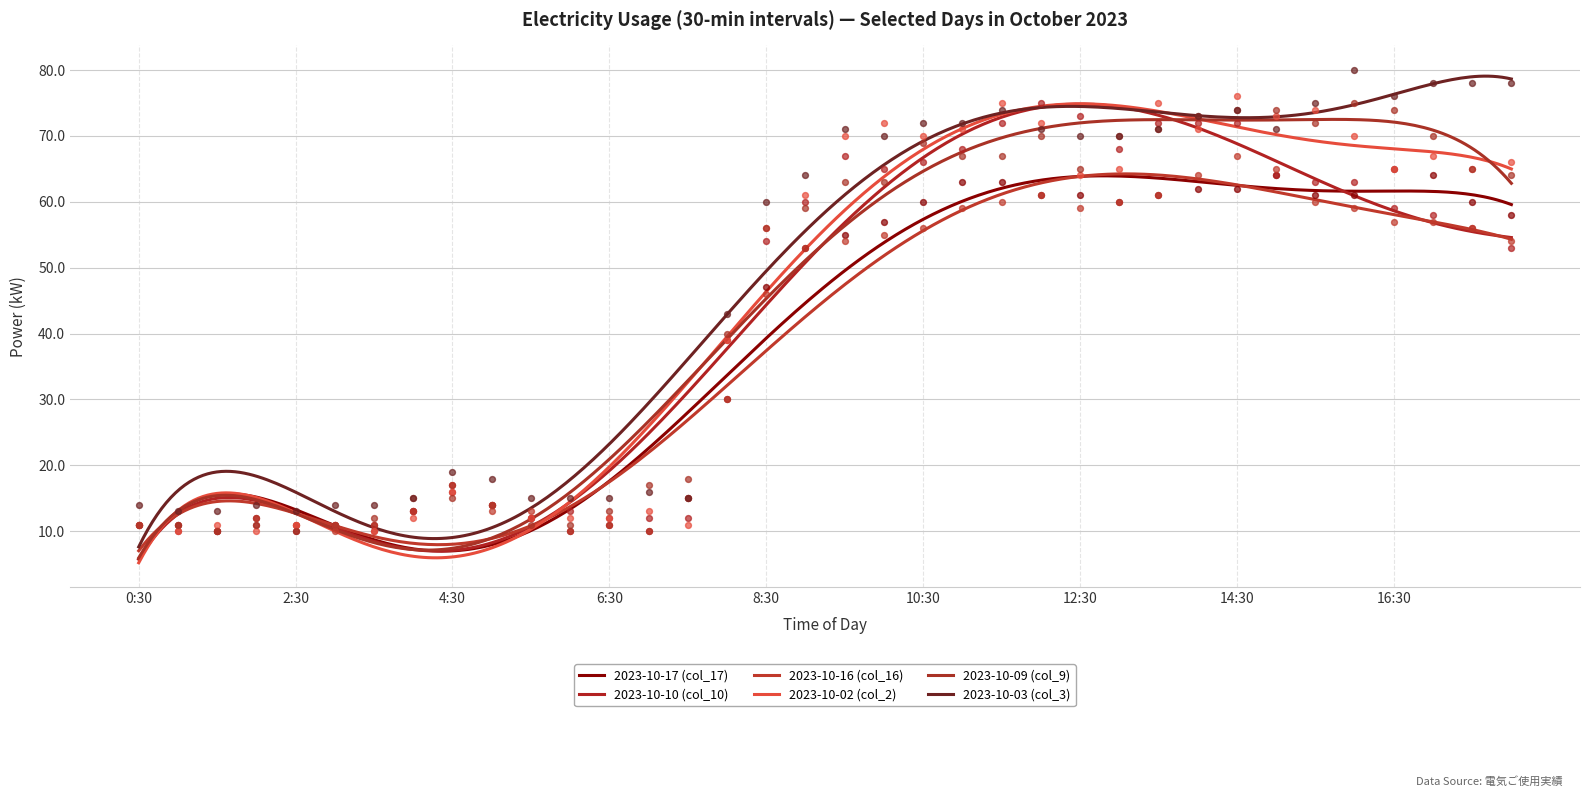

At how many categories does at least one series exceed 29?

21